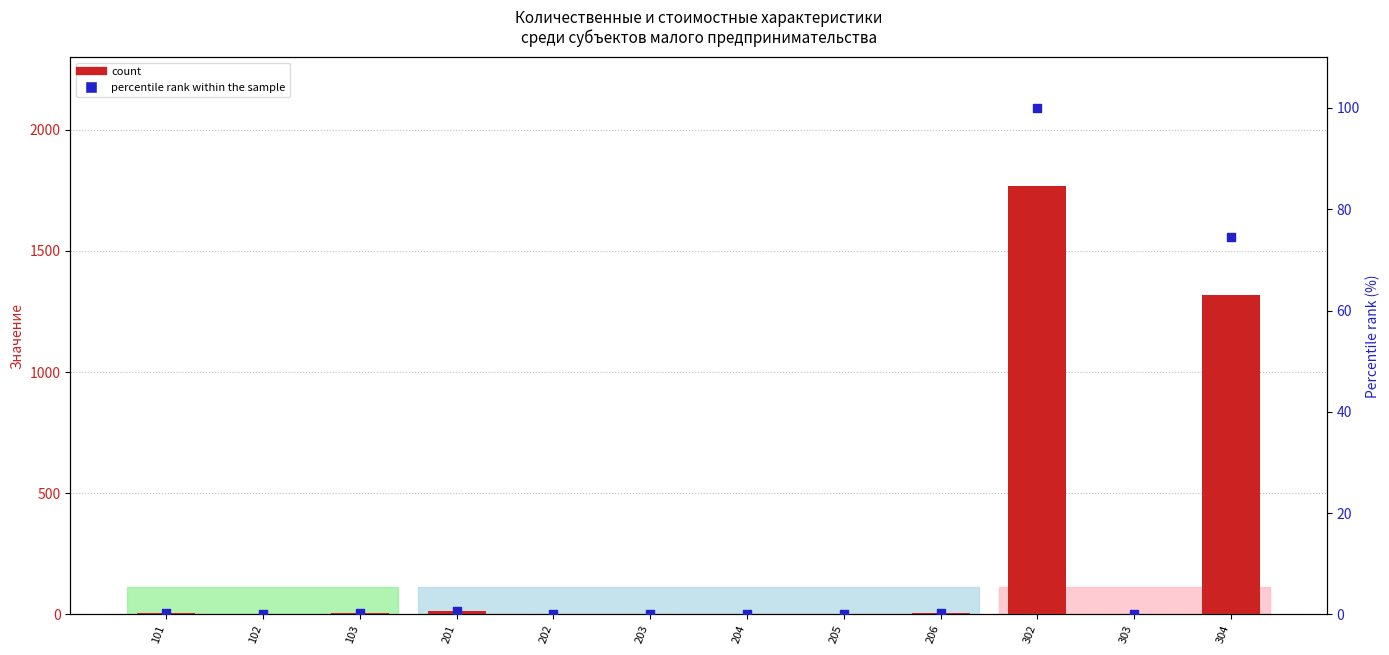

Which series has the largest total across all categories?

count